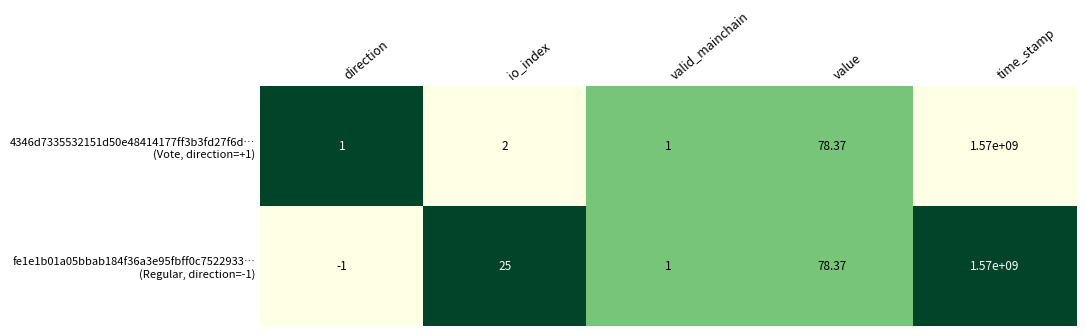

Which category has the highest value across all series?

time_stamp